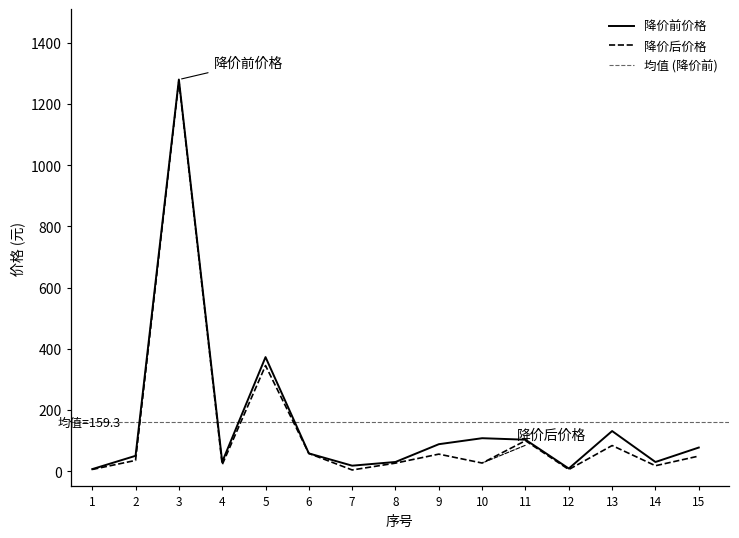

What is the value of the 降价前价格 point at the 15th from the left?

77.1